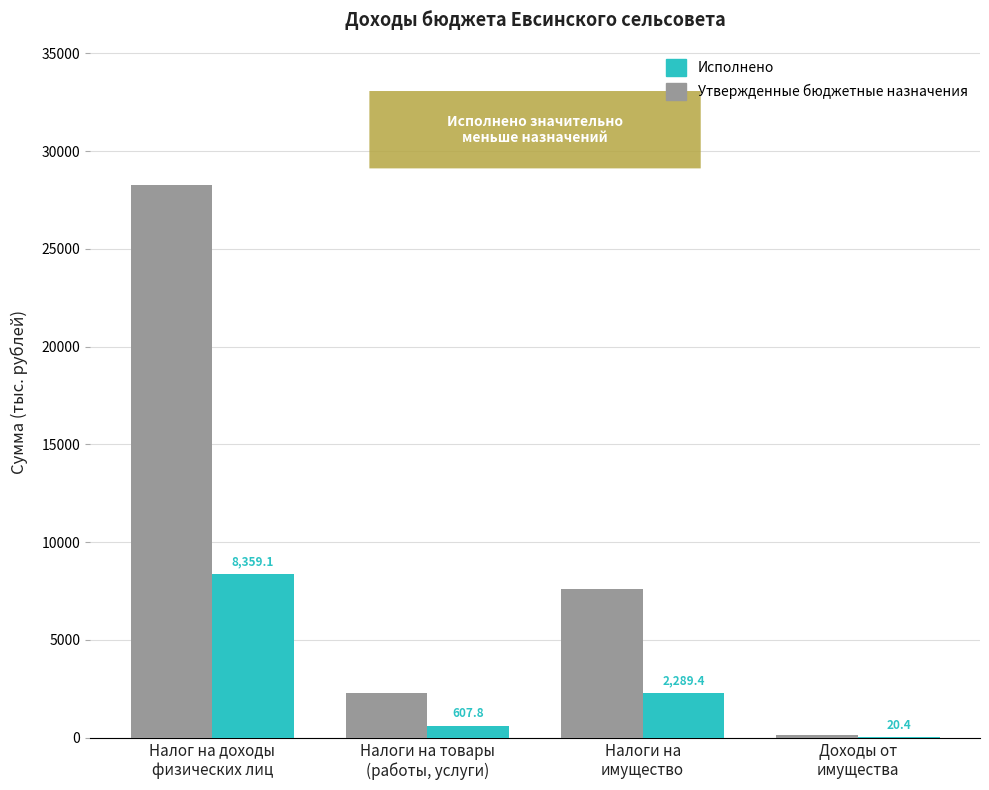

Which series has the largest total across all categories?

Утвержденные бюджетные назначения